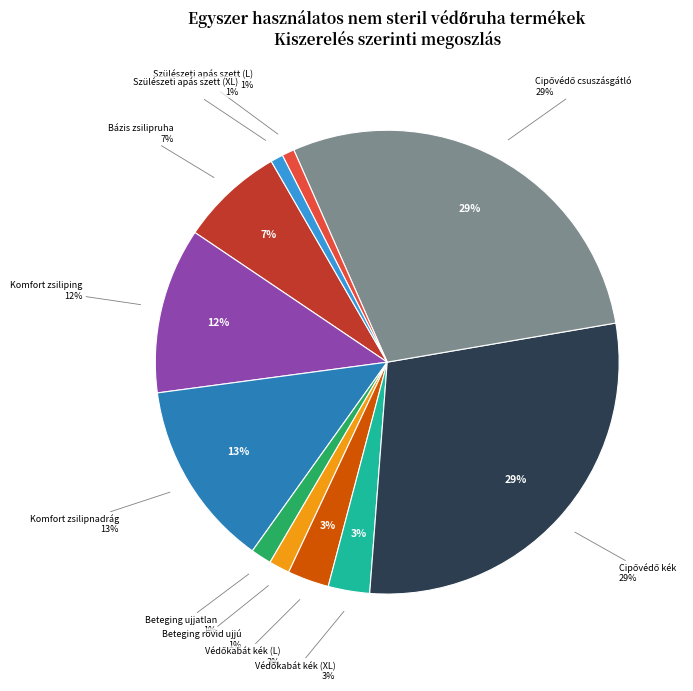

The Védőkabát kék (L) slice represents 15% of the pie. True or false?

False